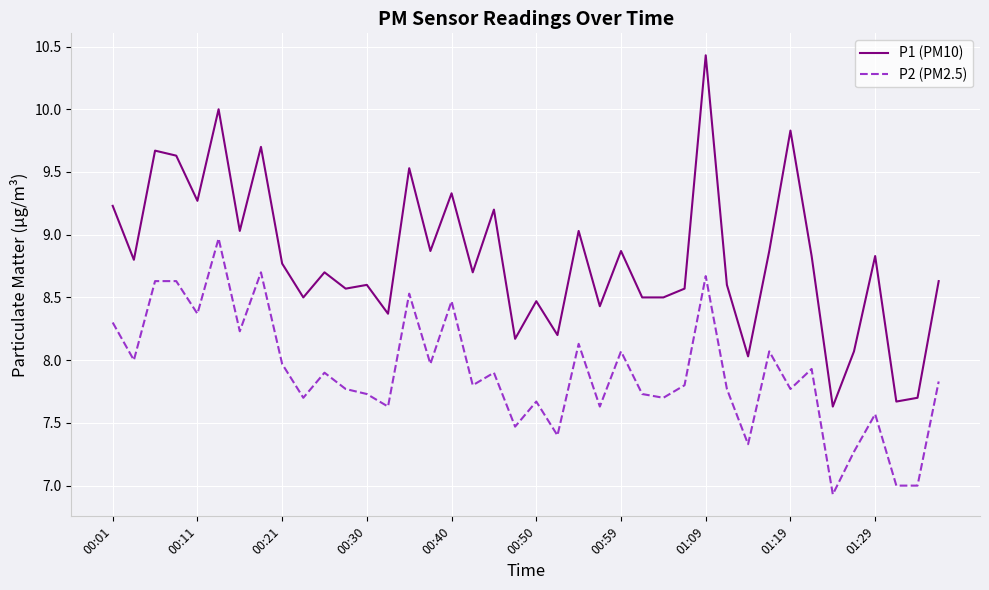

True or false: P1 (PM10) and P2 (PM2.5) cross at least once.

False